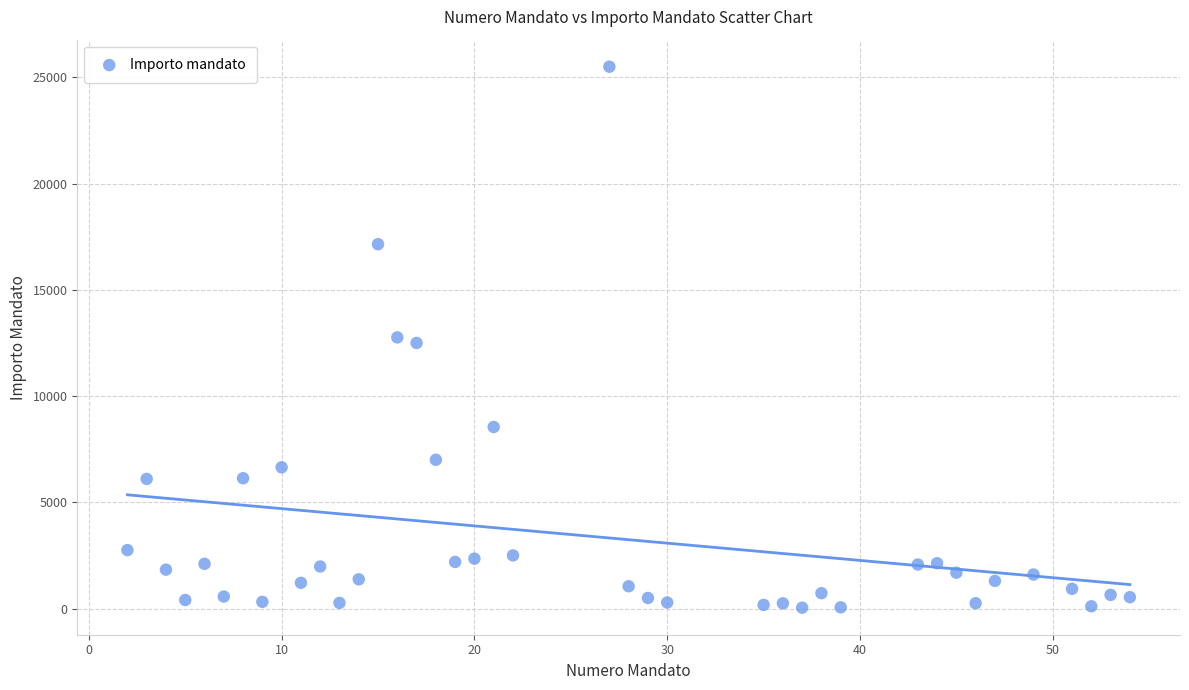

What is the range of X values (max minus min)?

52.0